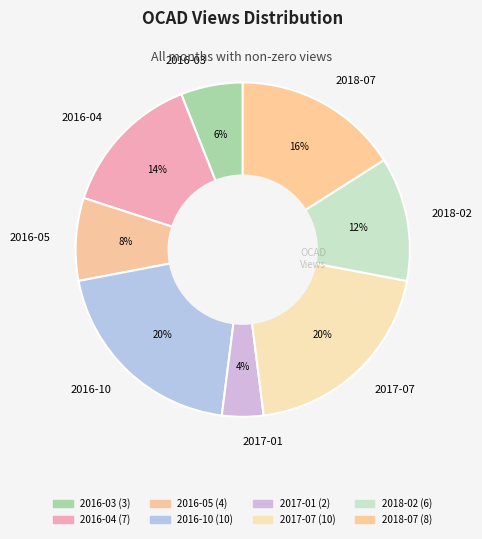

Between 2016-05 and 2016-10, which is larger?

2016-10